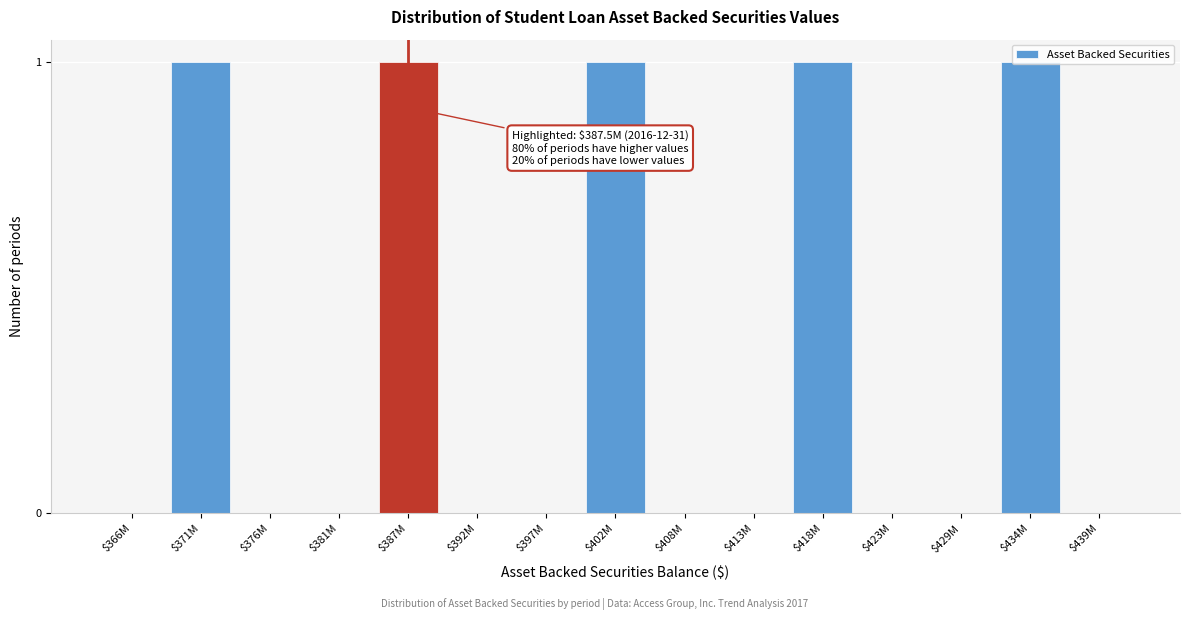

The value at $429M is 0. True or false?

True